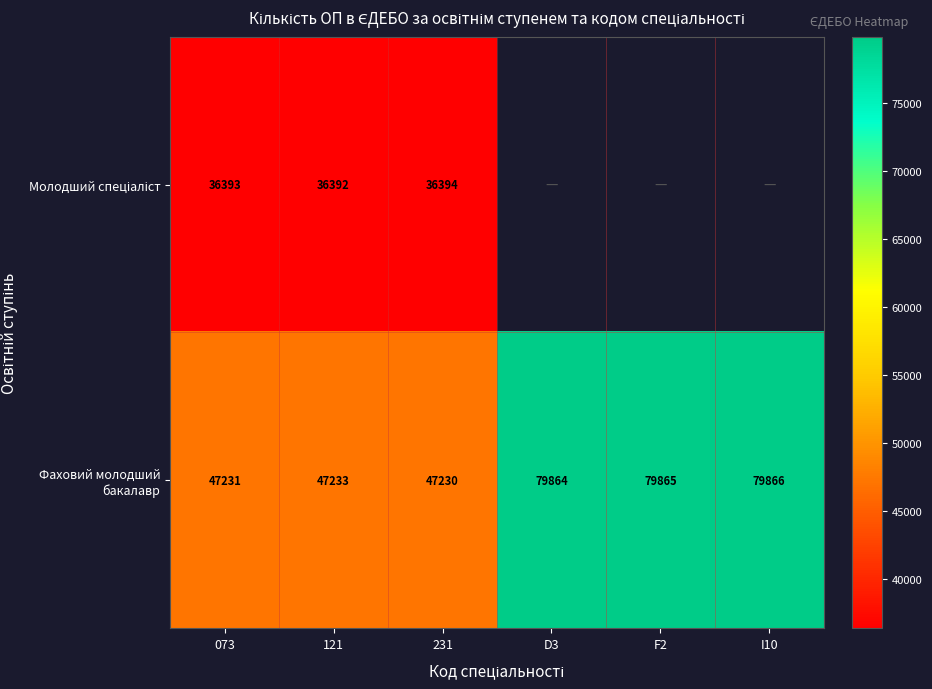

At which label is Фаховий молодший бакалавр closest to 63548?

121